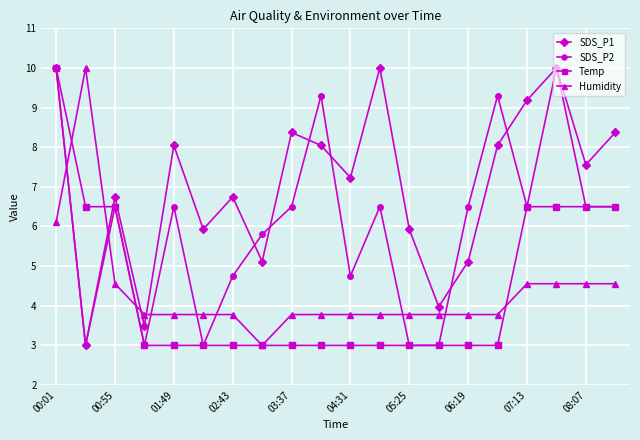

Is this an area chart (filled region under the line)?

No